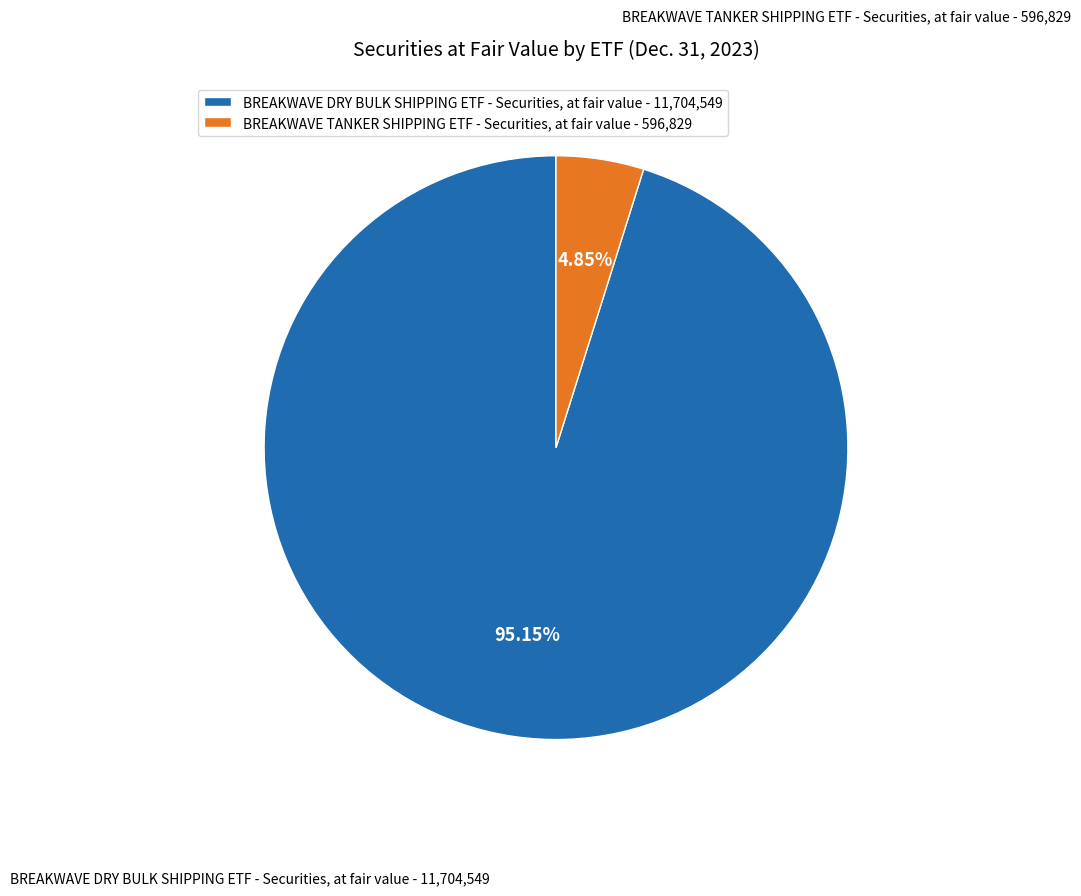

Combined, do BREAKWAVE TANKER SHIPPING ETF - Securities, at fair value and BREAKWAVE DRY BULK SHIPPING ETF - Securities, at fair value account for over 50%?

Yes